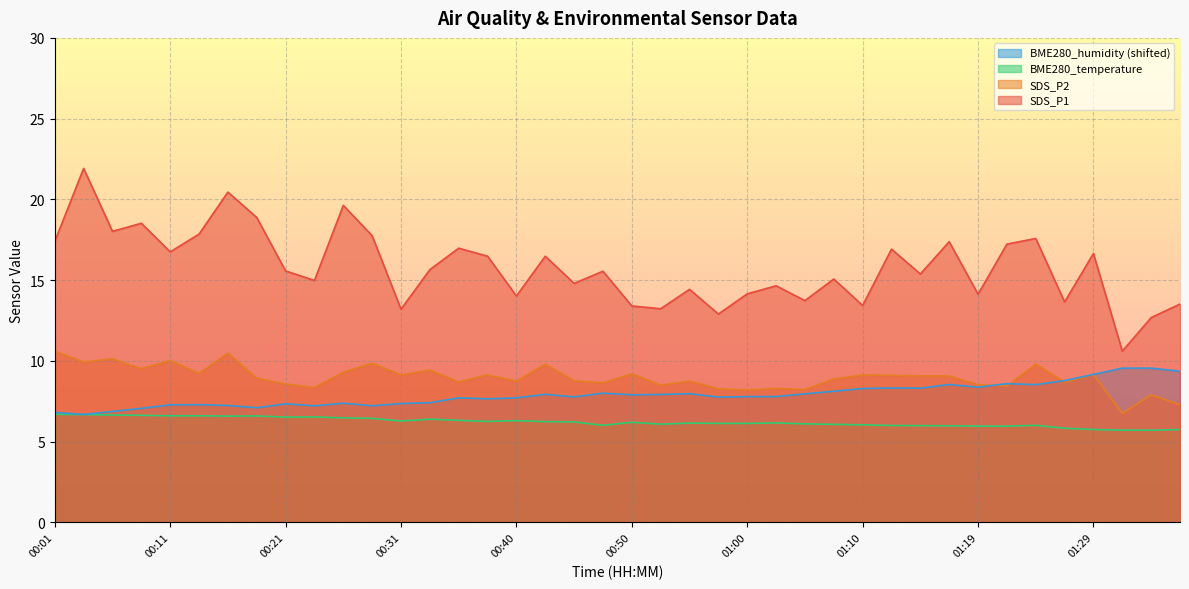

List the labels in order of SDS_P1 value, smallest first.

01:31, 01:34, 00:57, 00:31, 00:53, 00:50, 01:10, 01:36, 01:27, 01:05, 00:40, 01:19, 01:00, 00:55, 01:02, 00:45, 00:23, 01:07, 01:14, 00:48, 00:21, 00:33, 00:38, 00:43, 01:29, 00:11, 01:12, 00:36, 01:22, 01:17, 00:01, 01:24, 00:28, 00:14, 00:06, 00:09, 00:18, 00:26, 00:16, 00:04